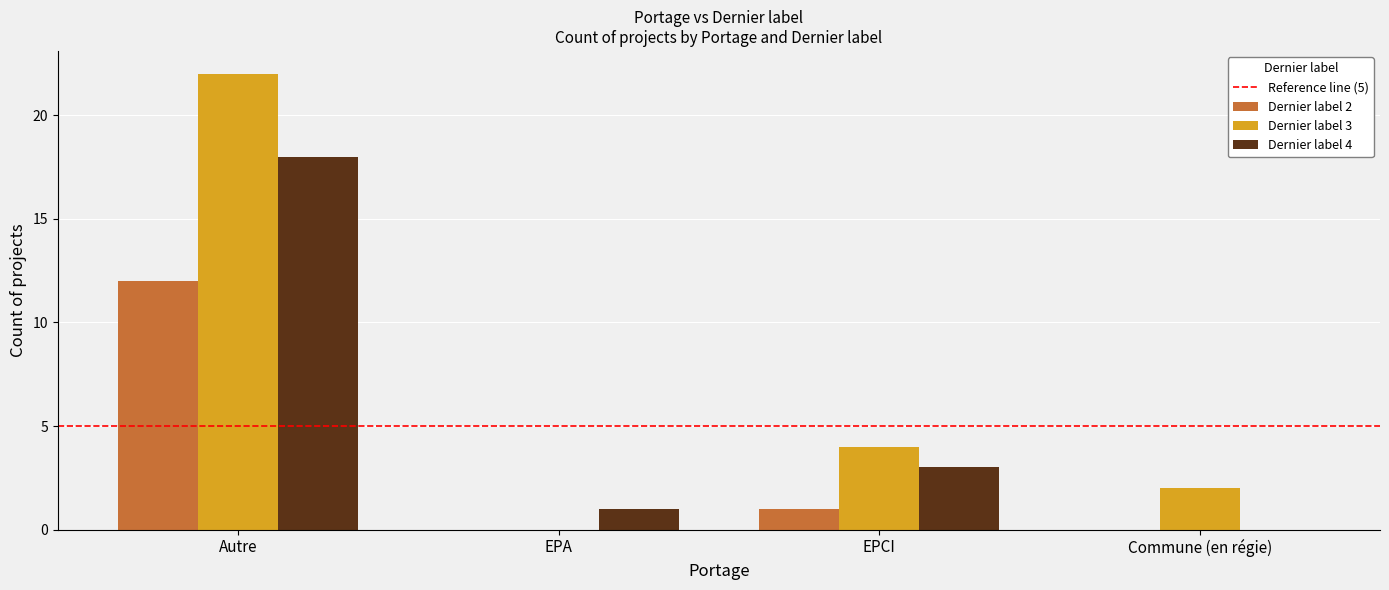

The Dernier label 2 series shows 5 at Autre. True or false?

False